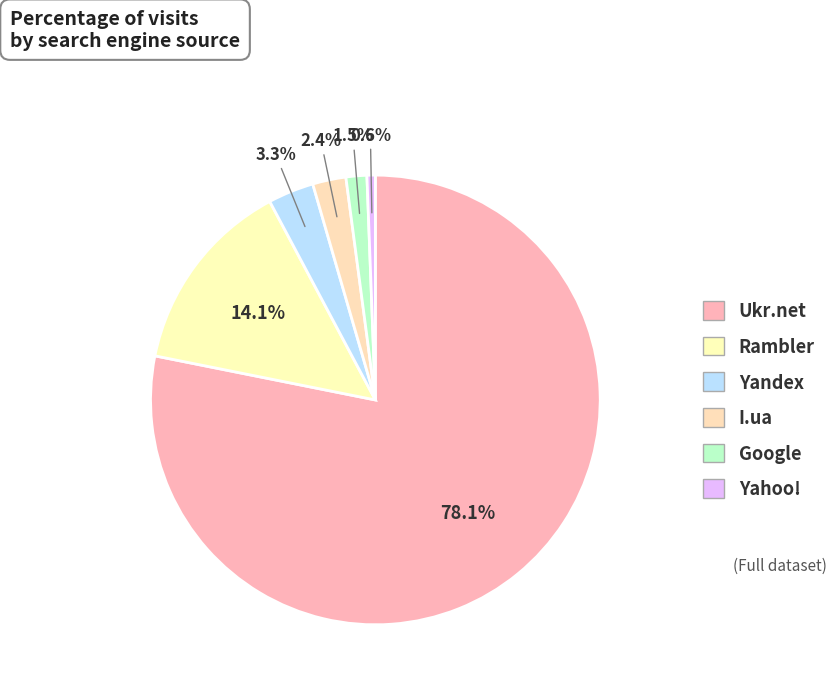

To the nearest percent, what is the combined percentage of Google and Yahoo!?

2%